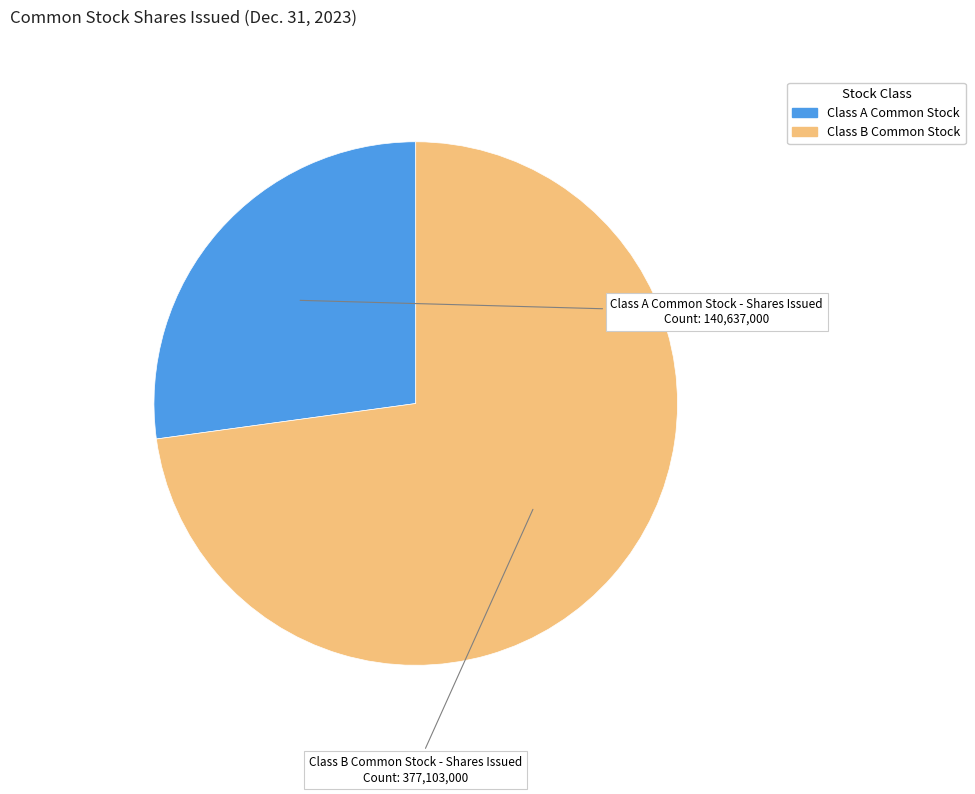

Is there any slice that represents more than half of the pie?

Yes